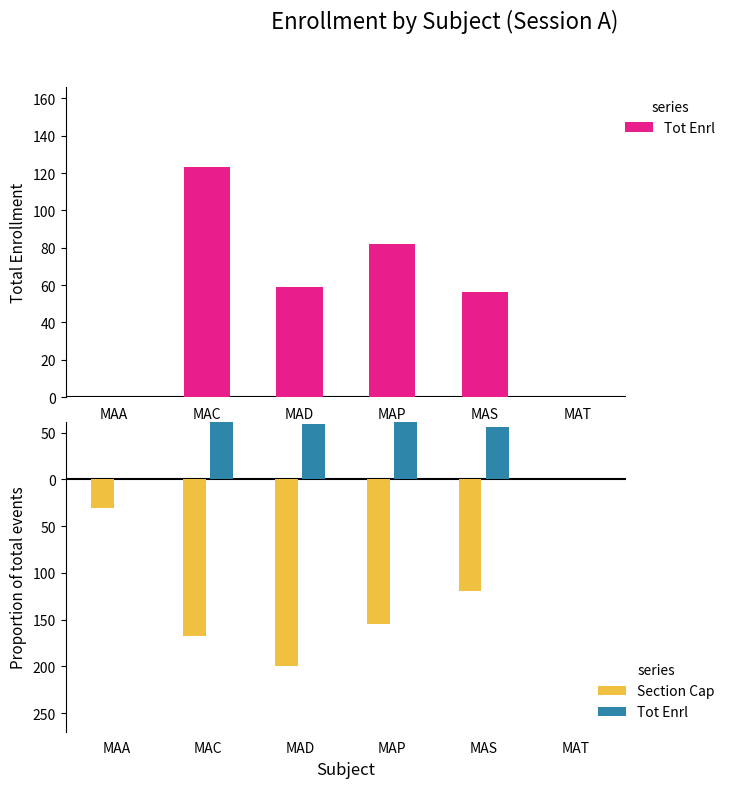

Where does the Section Cap series first go above -120?

MAA